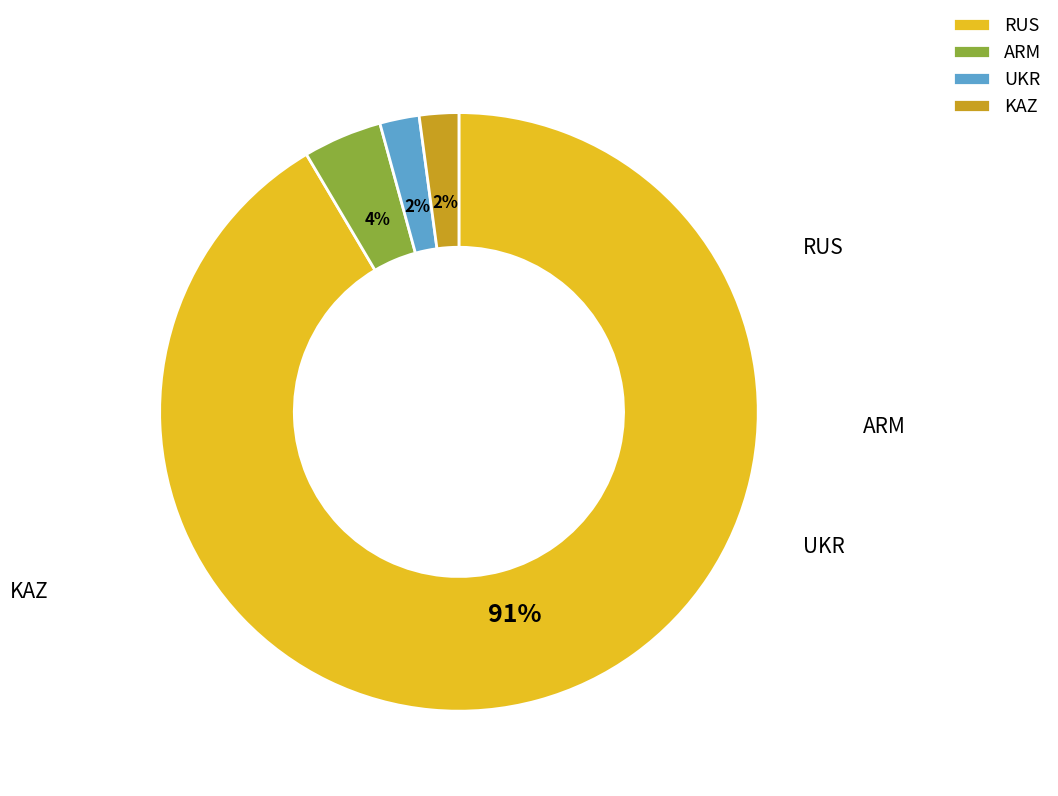

To the nearest percent, what is the average slice percentage?

25%